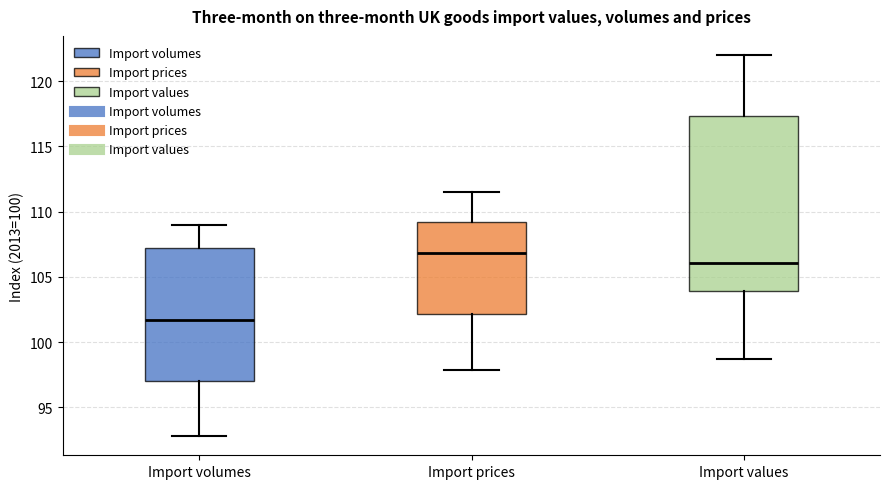

Where is the upper edge of the box for Import volumes on the y-axis? The values are not printed on the chart, so give them approximately, as read against the axis.

107.5